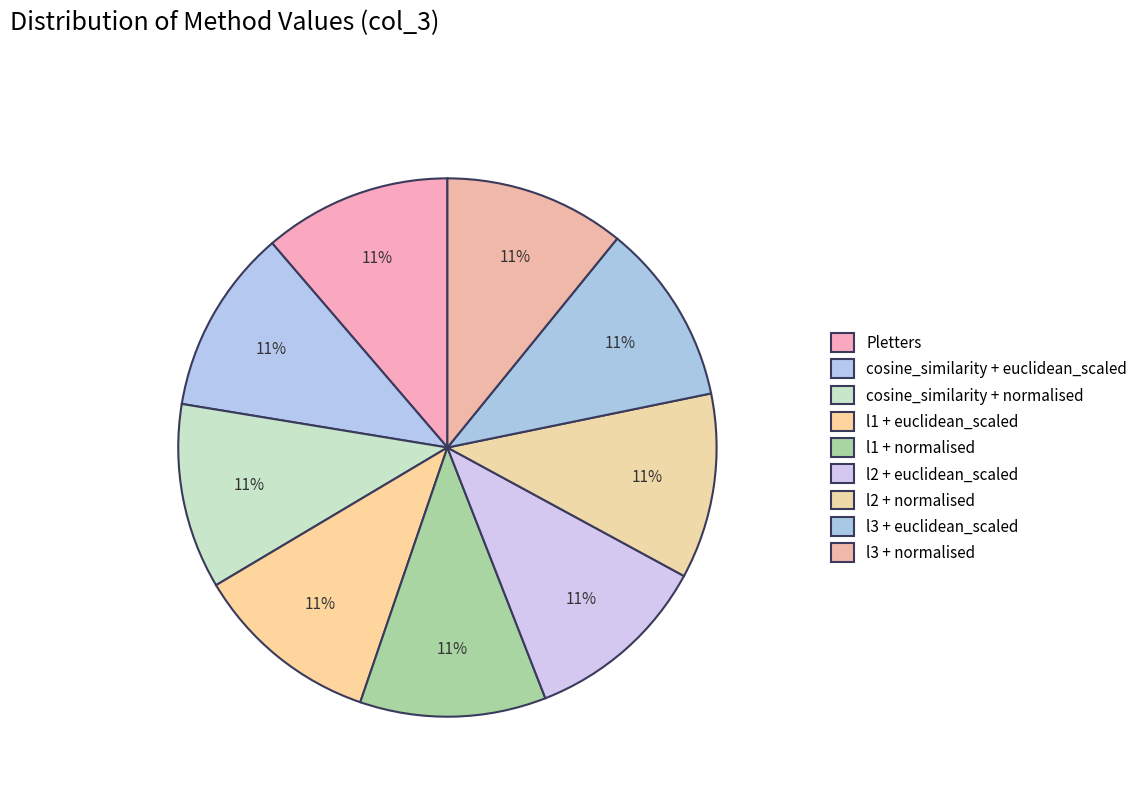

To the nearest percent, what is the combined percentage of cosine_similarity + normalised and cosine_similarity + euclidean_scaled?

22%